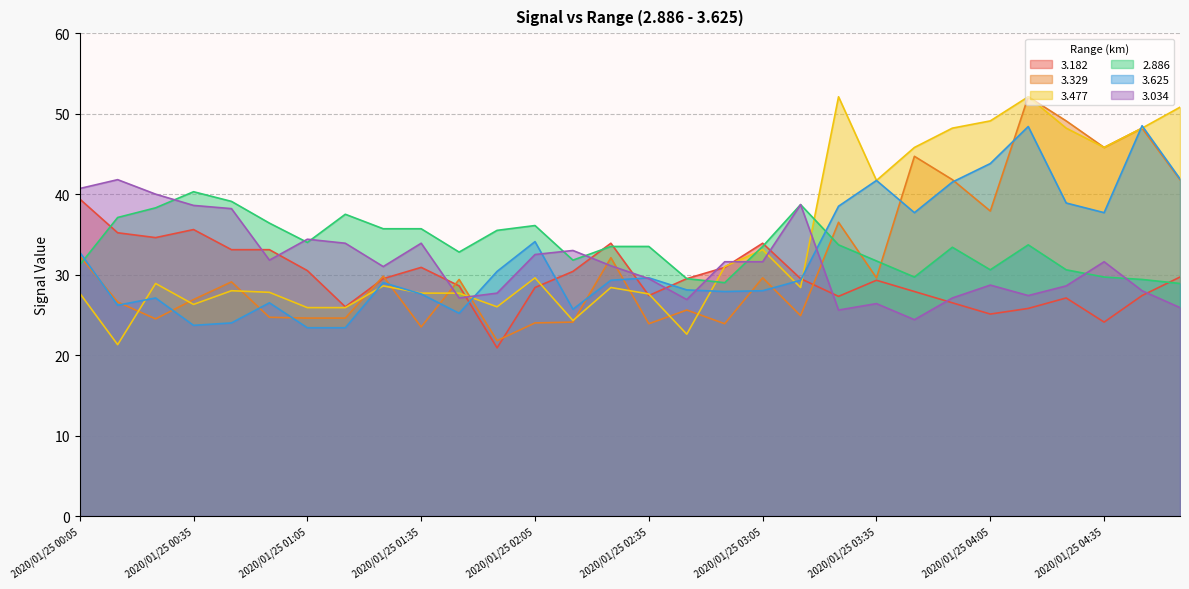

Does the chart have visible grid lines?

Yes